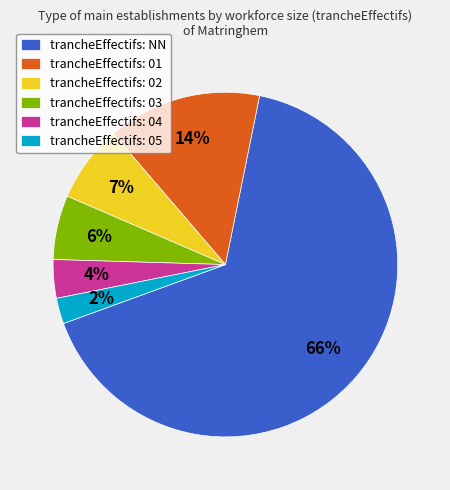

To the nearest percent, what percentage of the pie is trancheEffectifs: 05?

2%